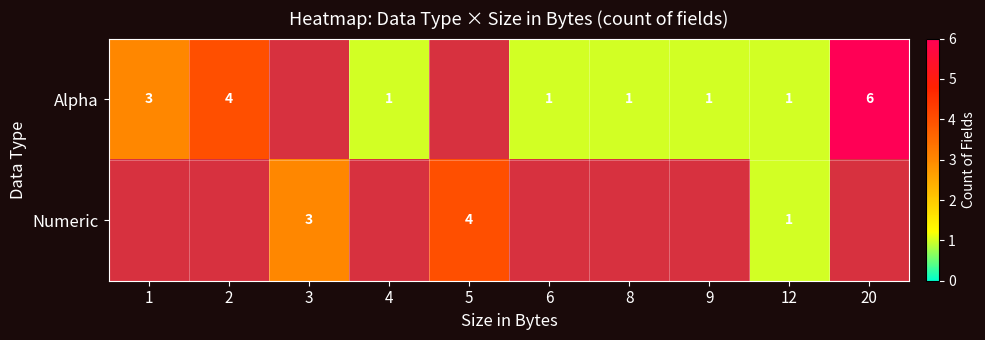

What is the sum of the Alpha values at 1 and 6?

4